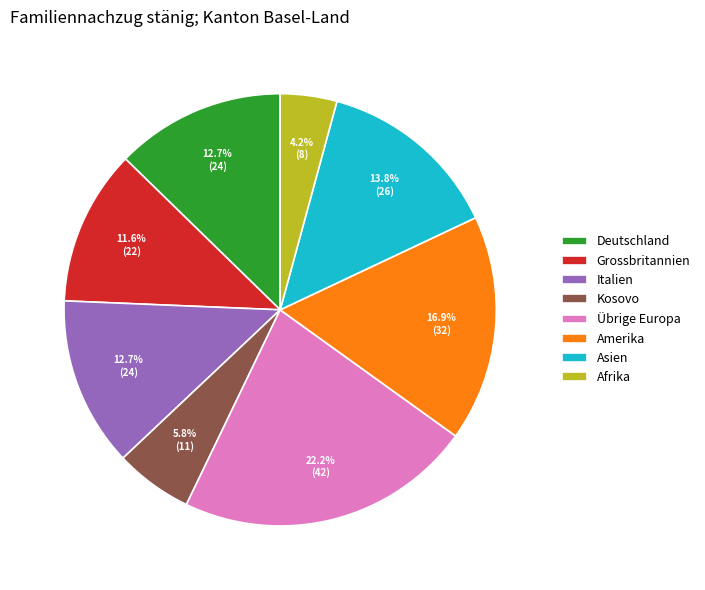

True or false: Afrika accounts for 4% of the total.

True